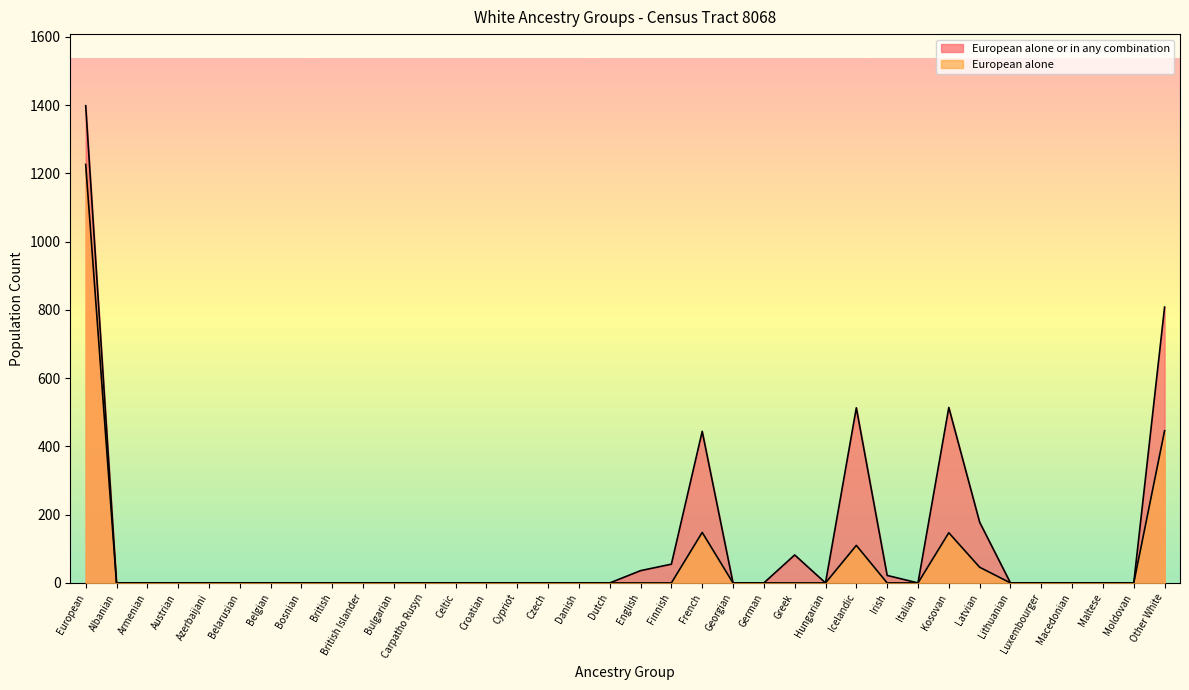

What is the difference between the maximum and minimum values in the European alone or in any combination series?

1398